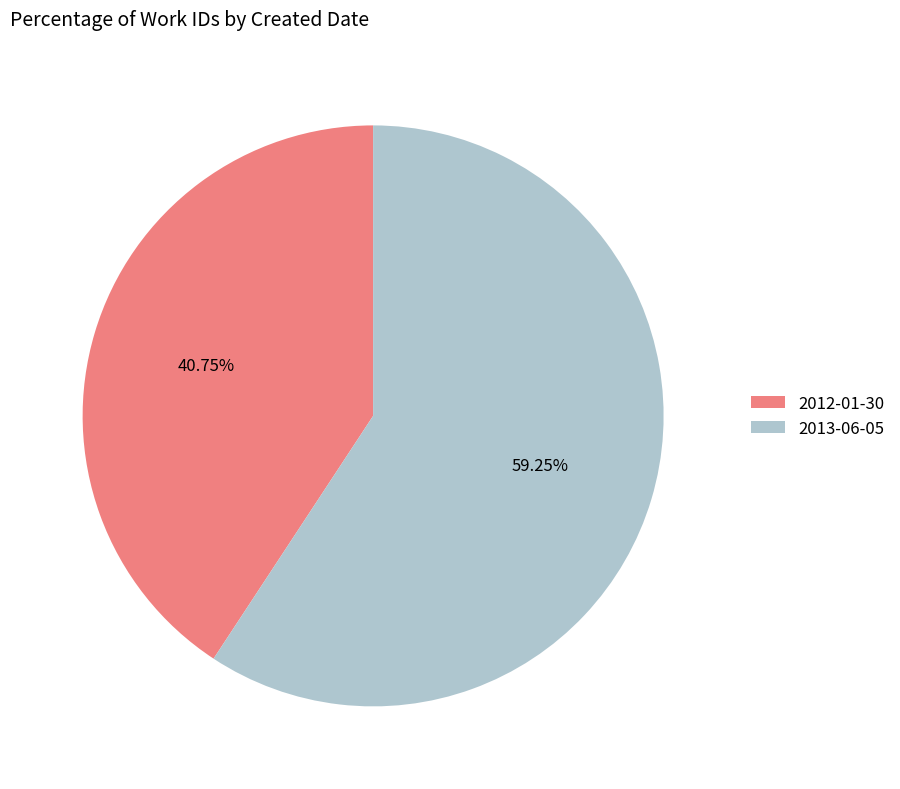

What is the majority slice?

2013-06-05